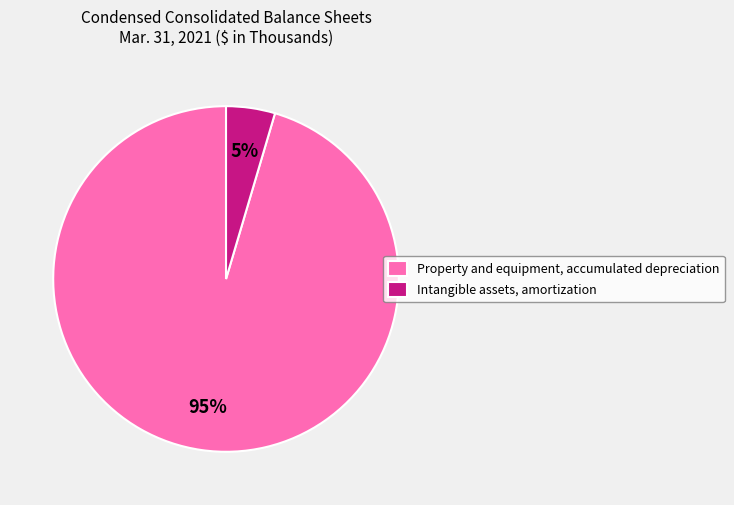

How many segments does this pie chart have?

2